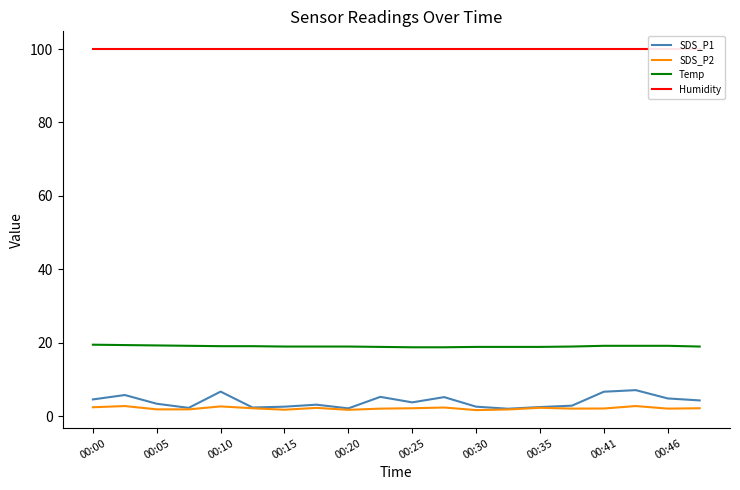

Does the chart display data point markers on the line(s)?

No